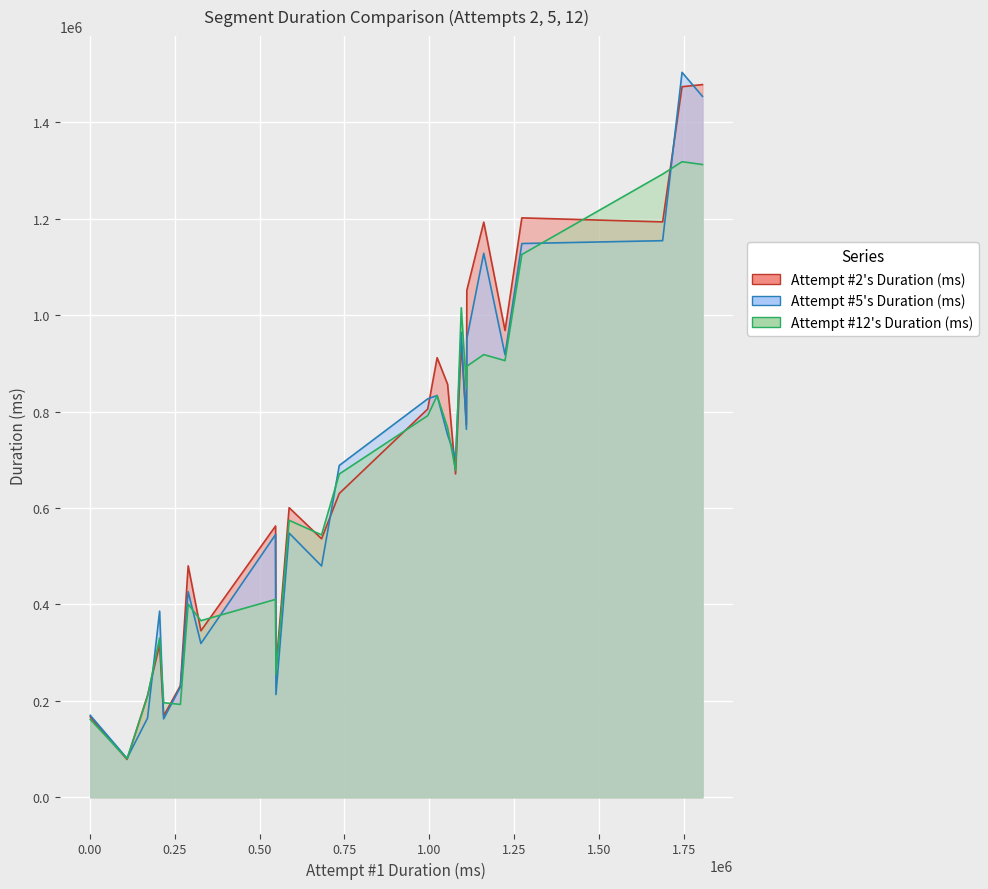

The value of Attempt #2's Duration (ms) at Wake is 536261. True or false?

True